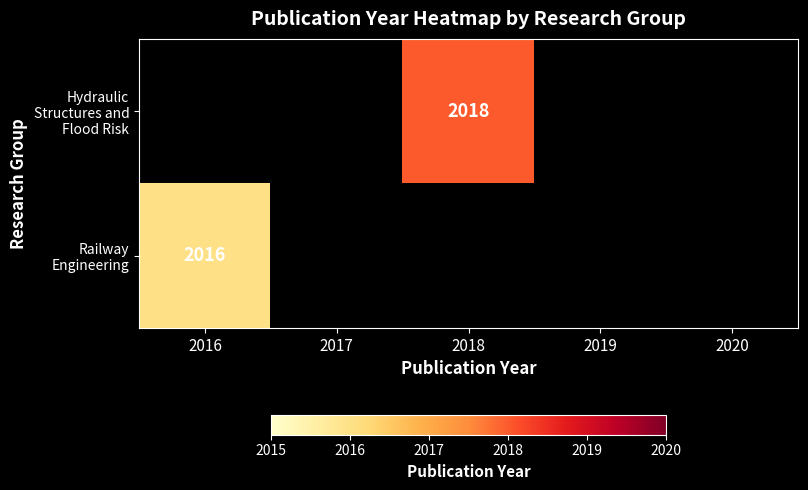

Is the value of Railway Engineering at 2016 greater than the value of Hydraulic Structures and Flood Risk at 2018?

No